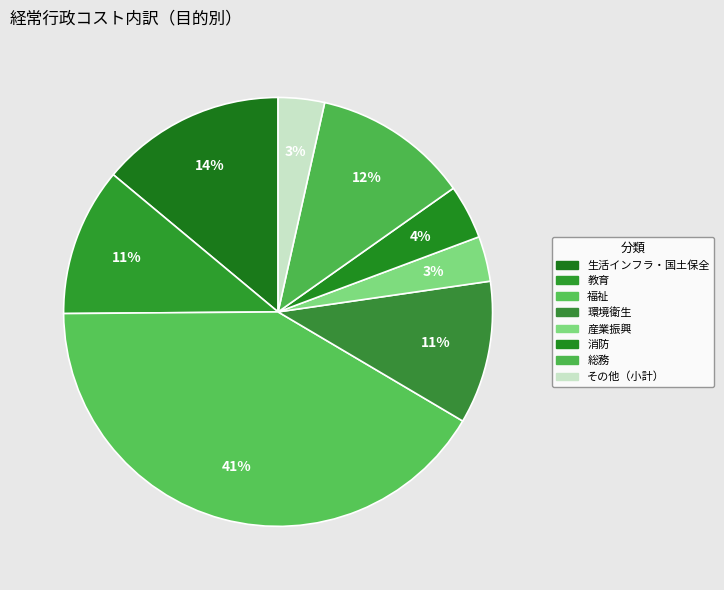

Does any single category account for the majority?

No